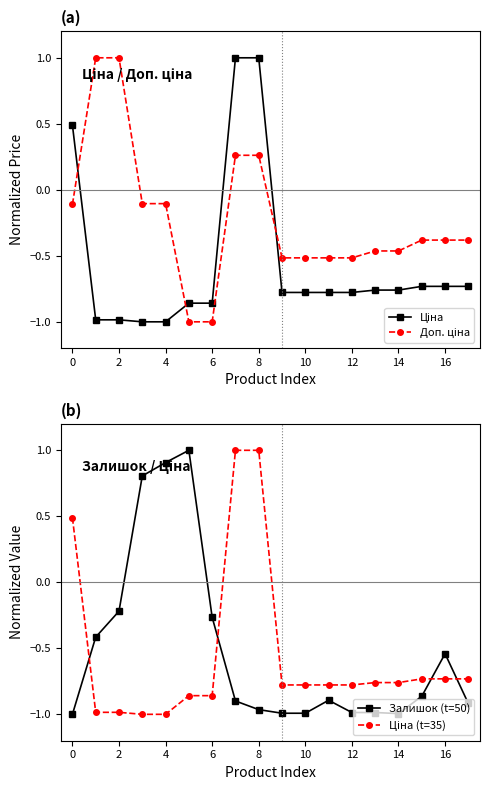

How many positive values does the Ціна series have?

3